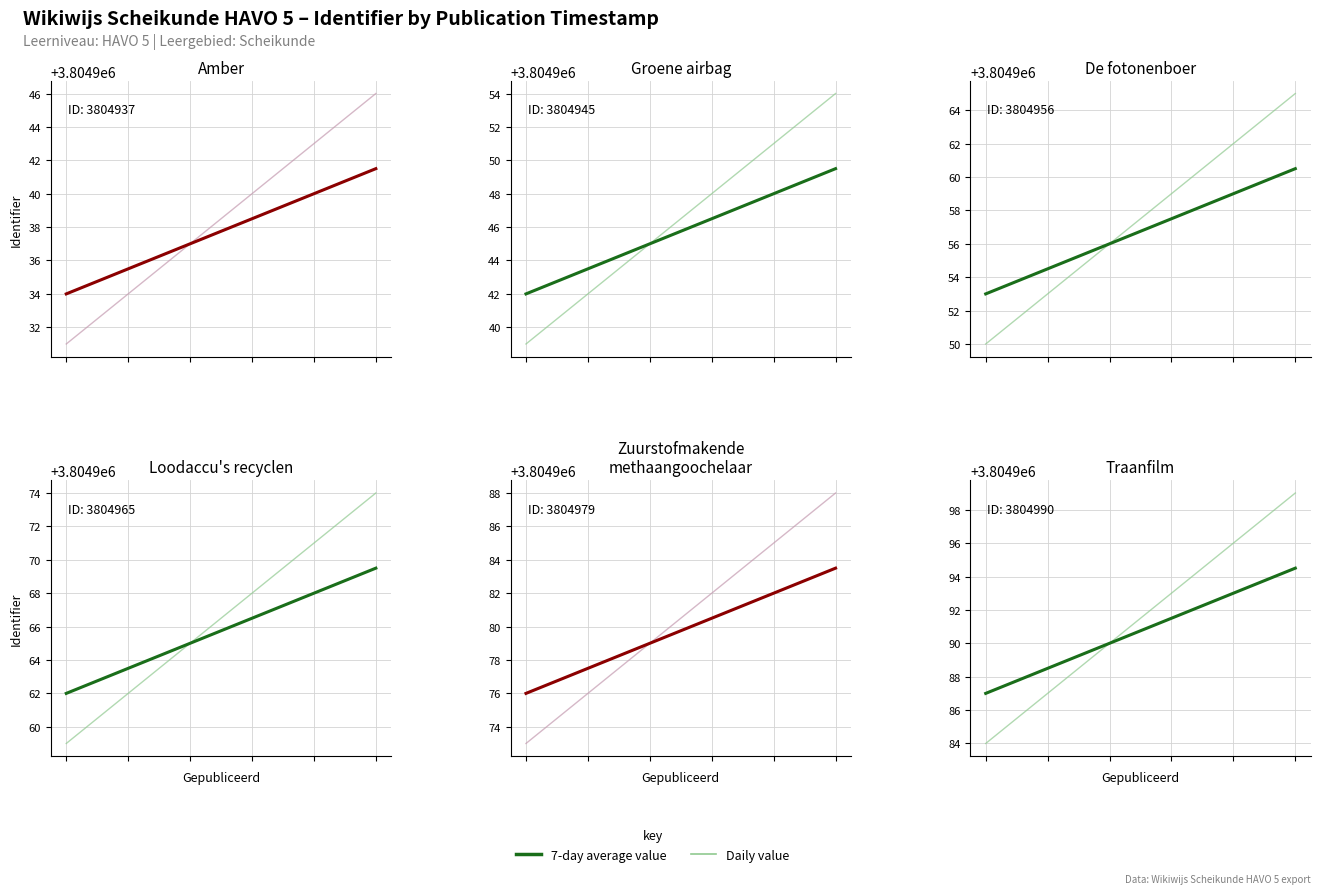

The Daily value series shows 3804990.0 at 2. True or false?

True